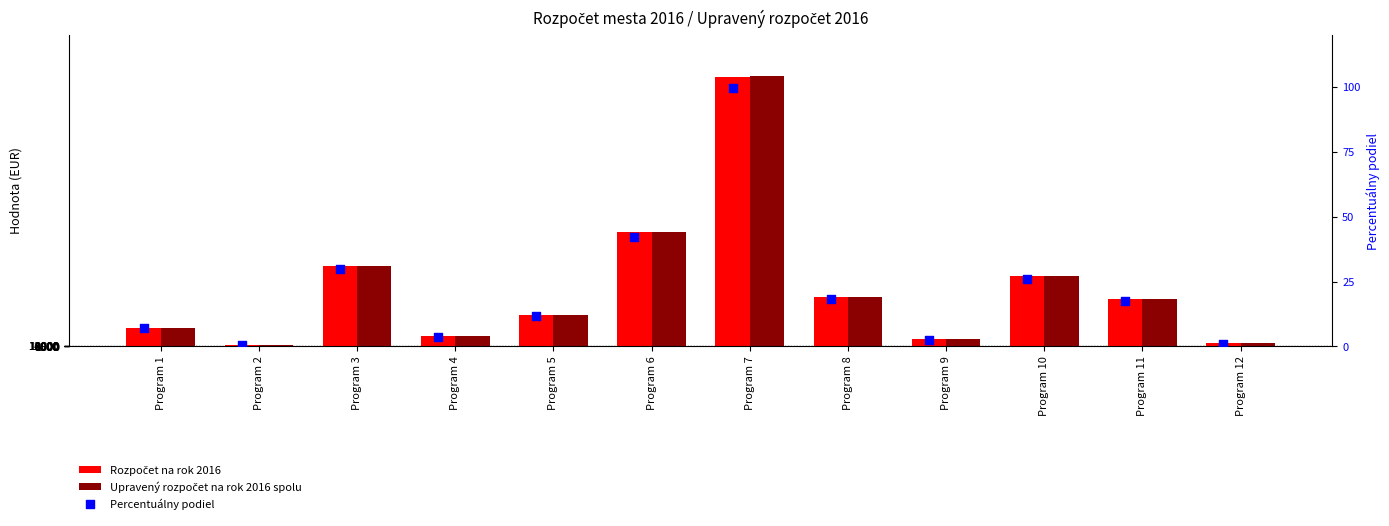

Which series has the largest total across all categories?

Upravený rozpočet na rok 2016 spolu